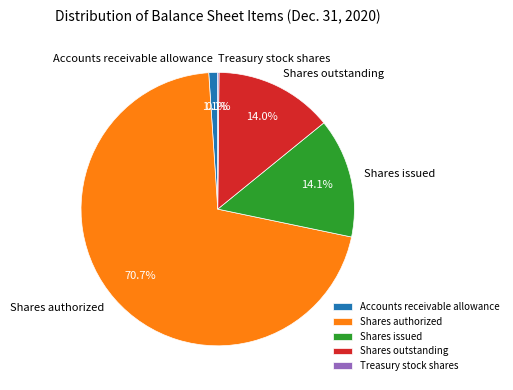

The Shares issued slice represents 14% of the pie. True or false?

True